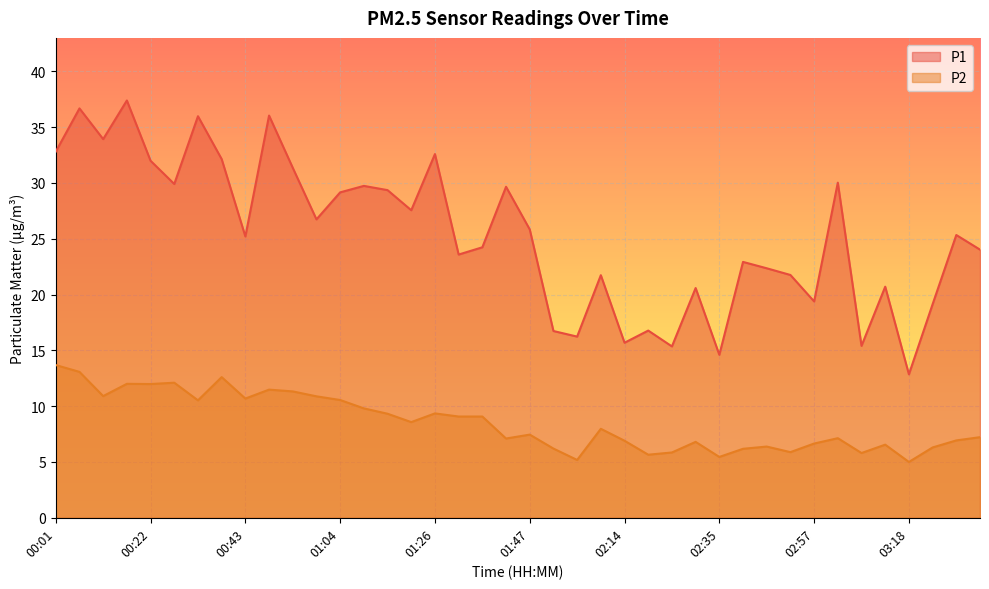

List the series in order of their peak value, lowest first.

P2, P1